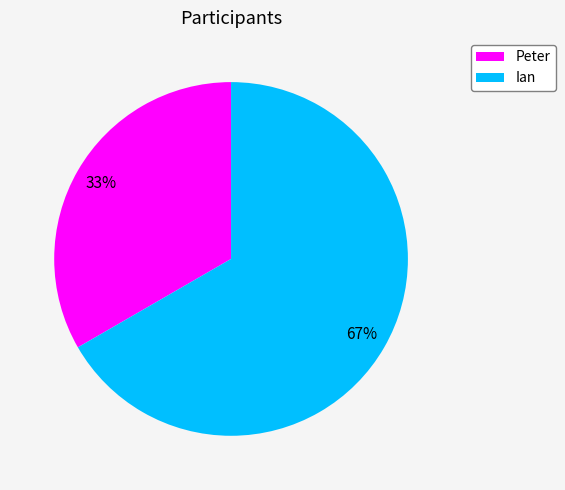

To the nearest percent, what portion does Ian represent?

67%